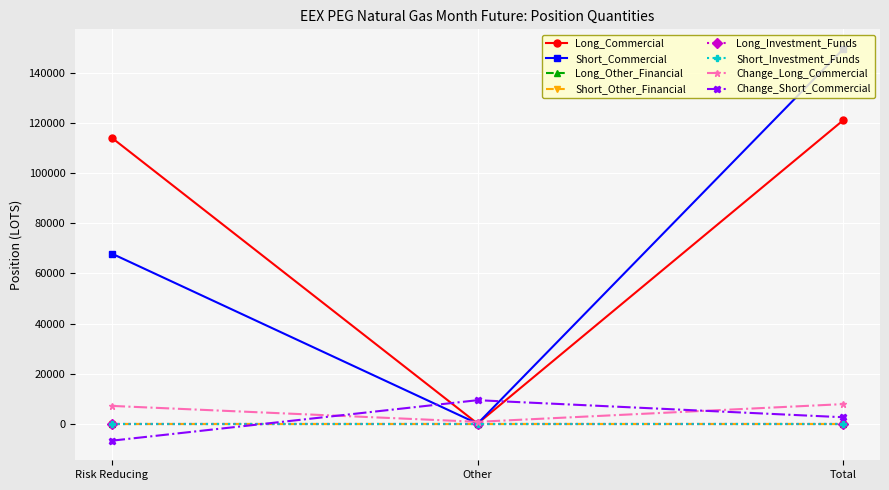

What position from the left is Total?

3